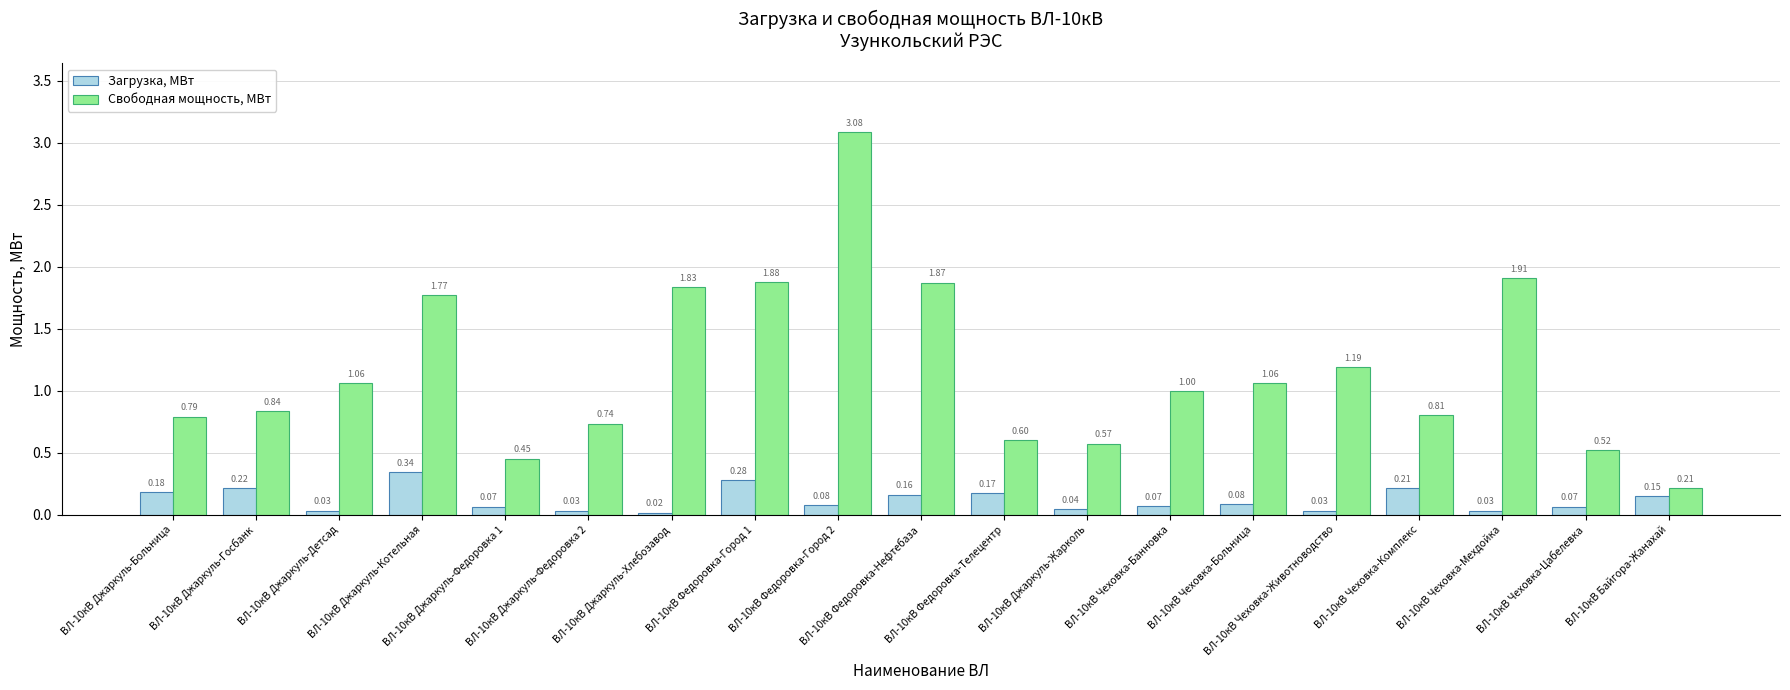

List the series in order of their peak value, lowest first.

Загрузка, МВт, Свободная мощность, МВт